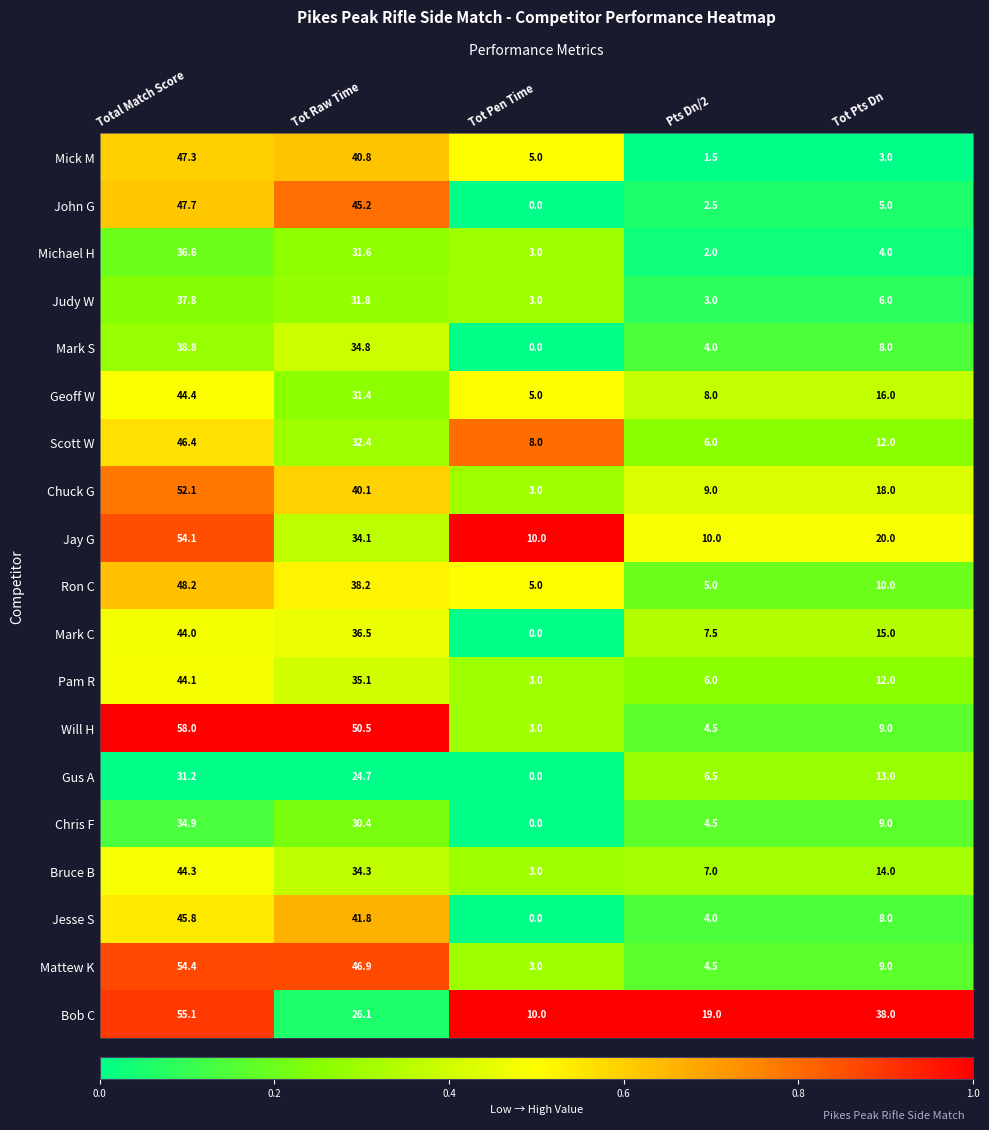

What is the maximum value shown in the chart?

58.0